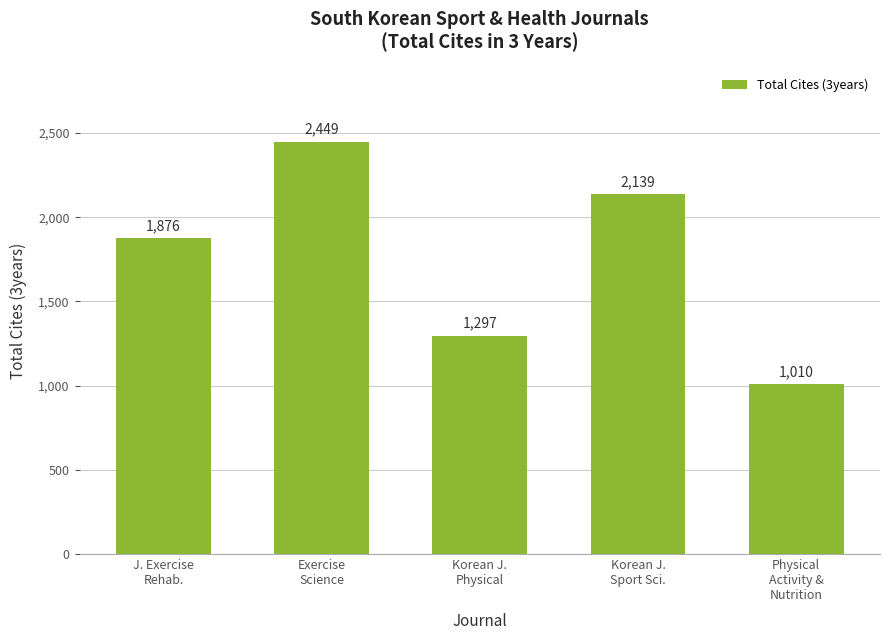

What is the difference between the maximum and minimum values?

1439